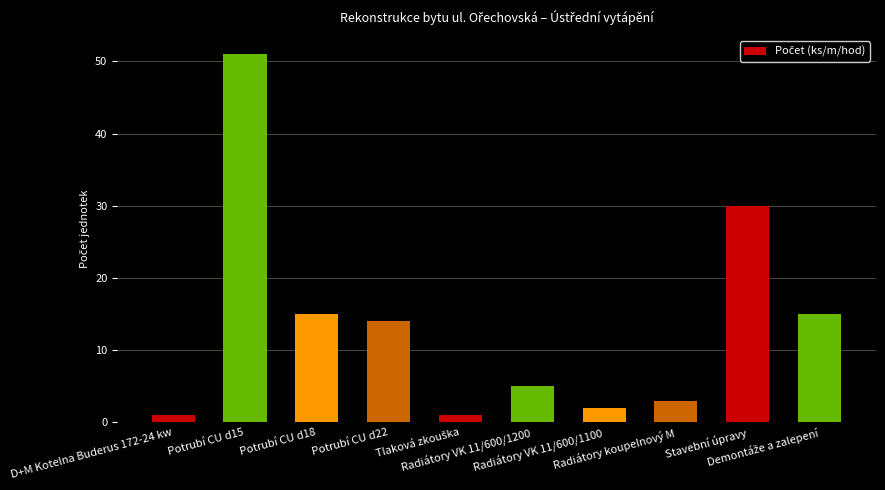

What is the maximum value shown in the chart?

51